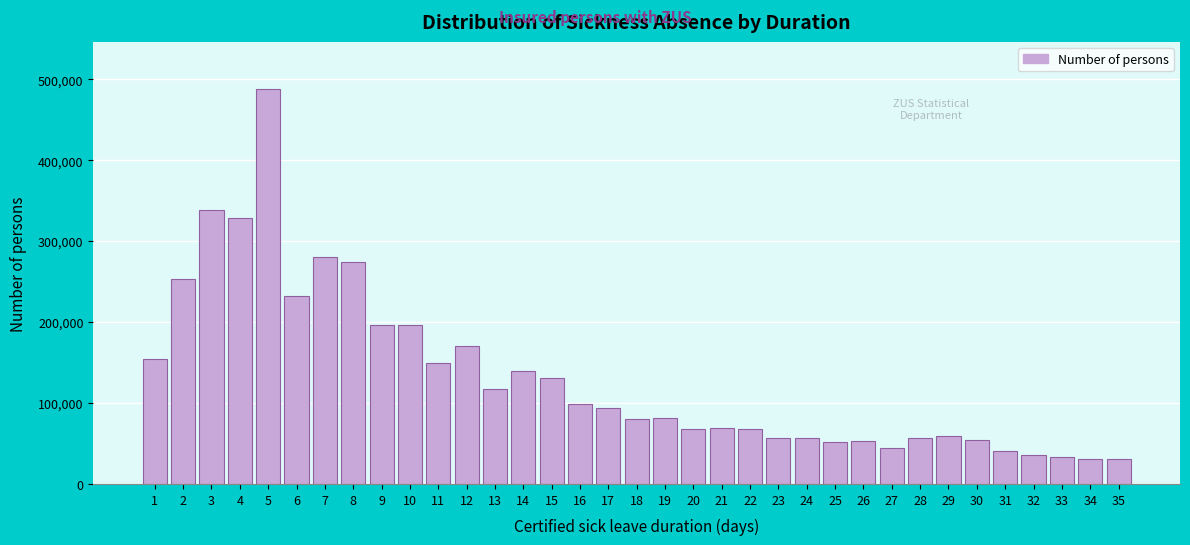

What is the value of the 26th bar from the left?

52870